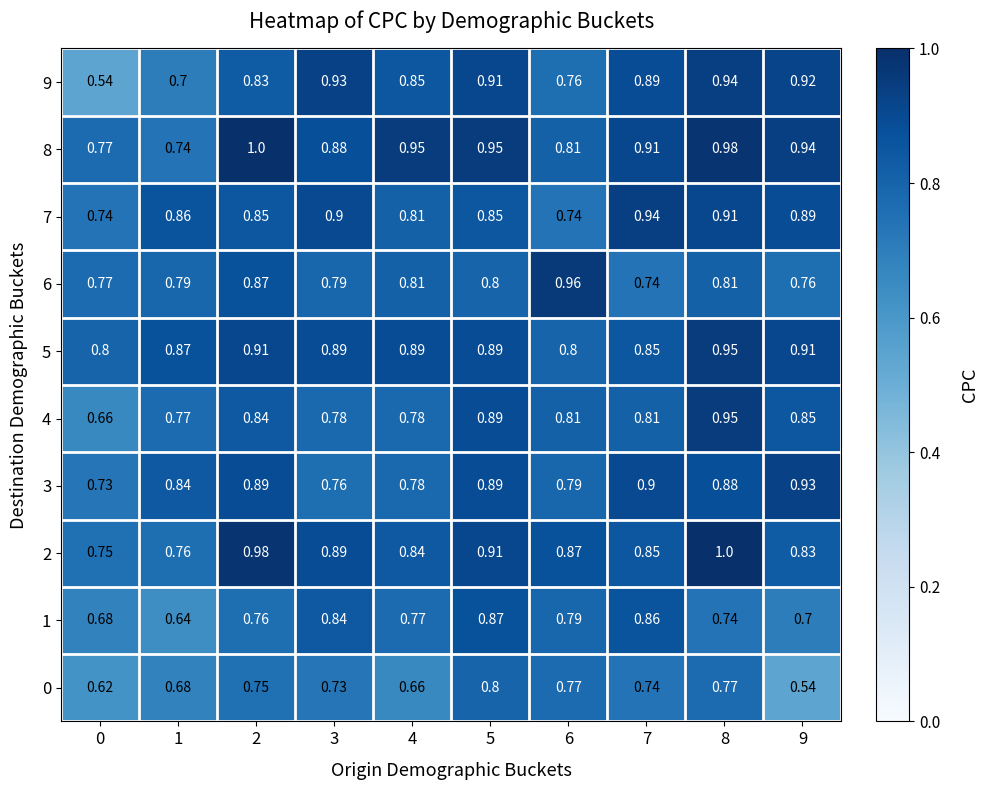

Is the value of 1 at 6 greater than the value of 8 at 3?

No